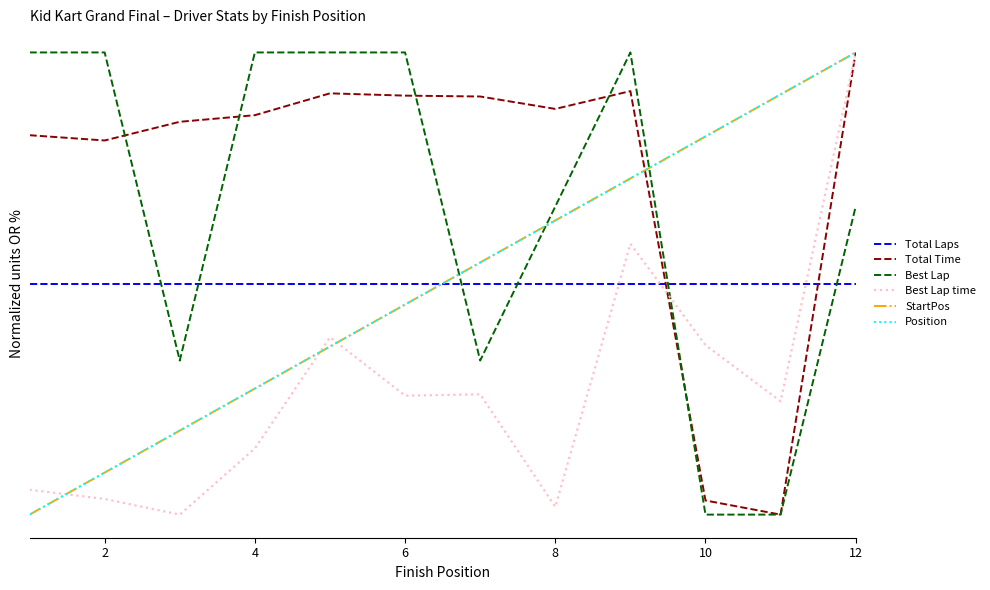

Is this an area chart (filled region under the line)?

No